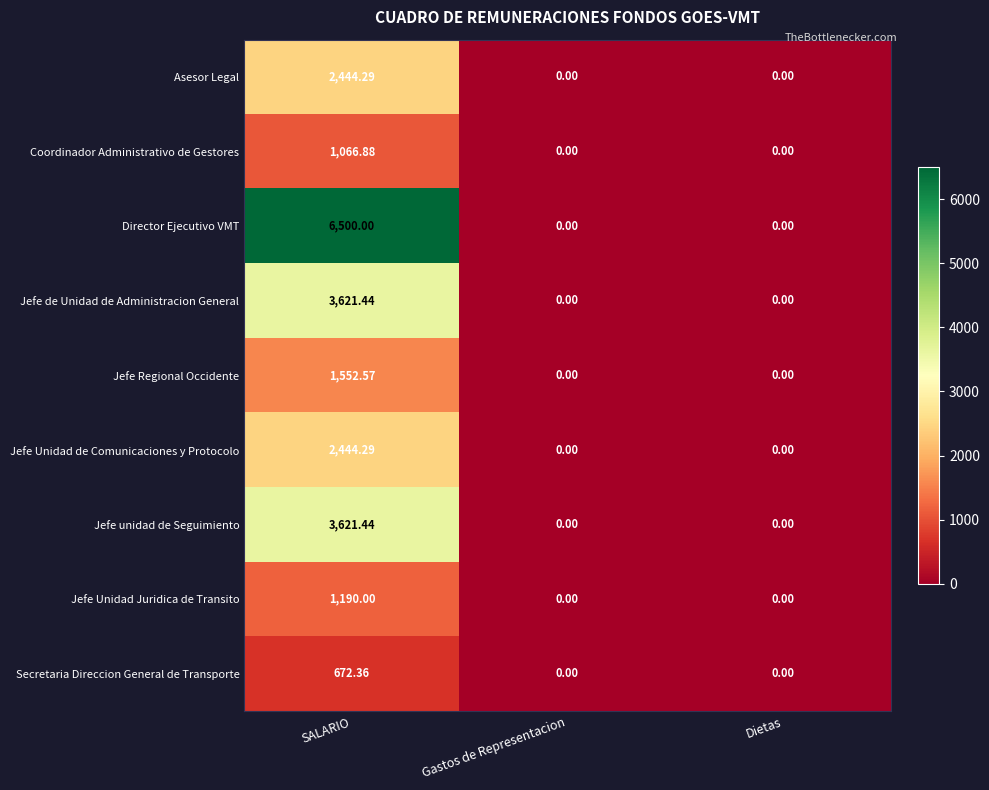

Which series has the widest spread of values?

Director Ejecutivo VMT